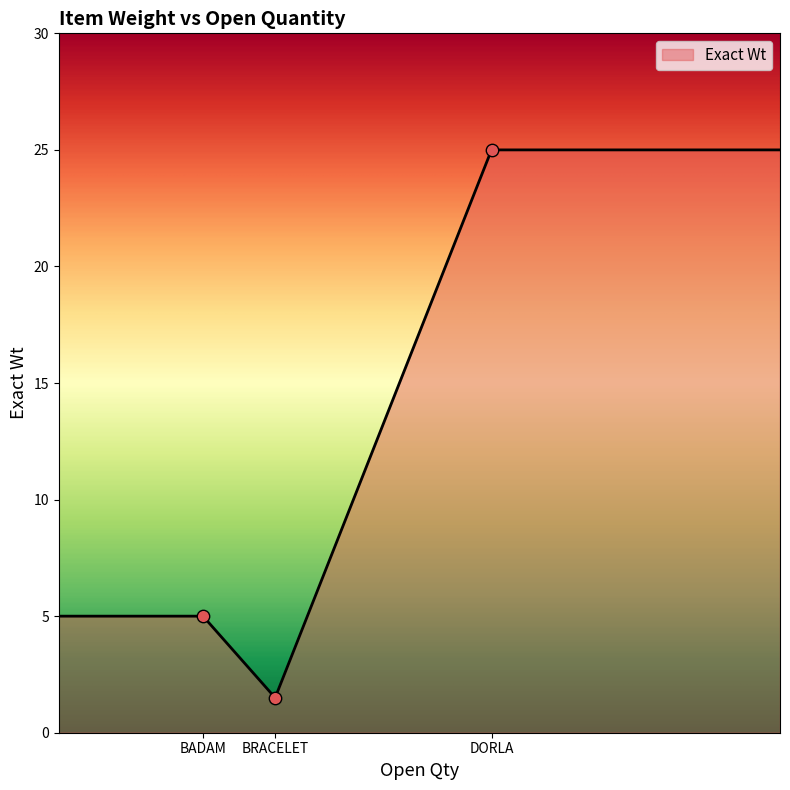

What is the sum of all values?

61.5